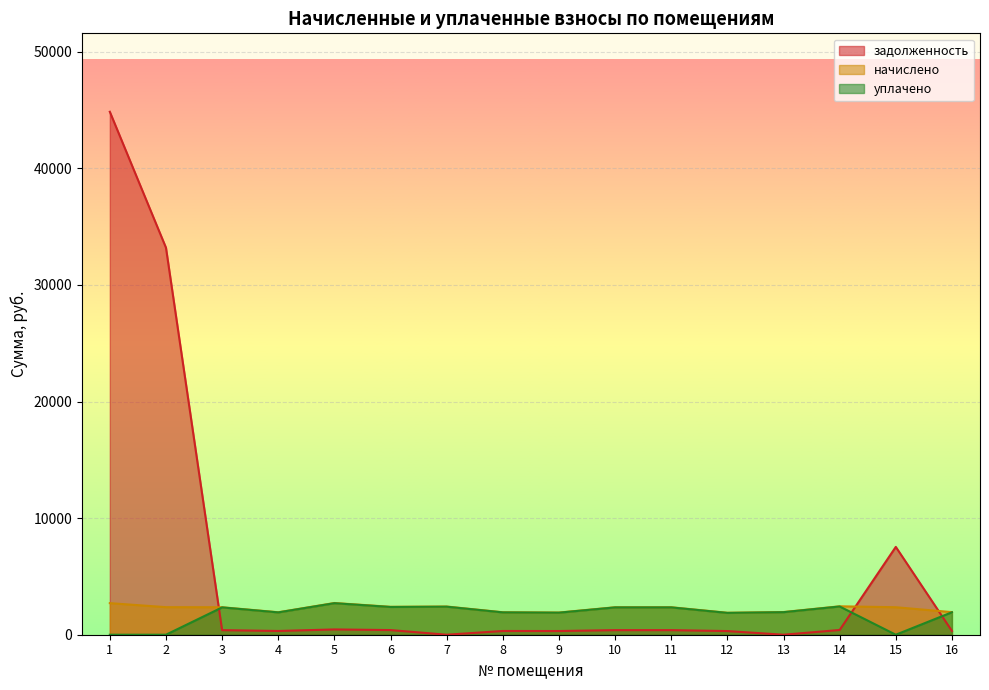

Where do задолженность and уплачено first cross each other?

2 and 3